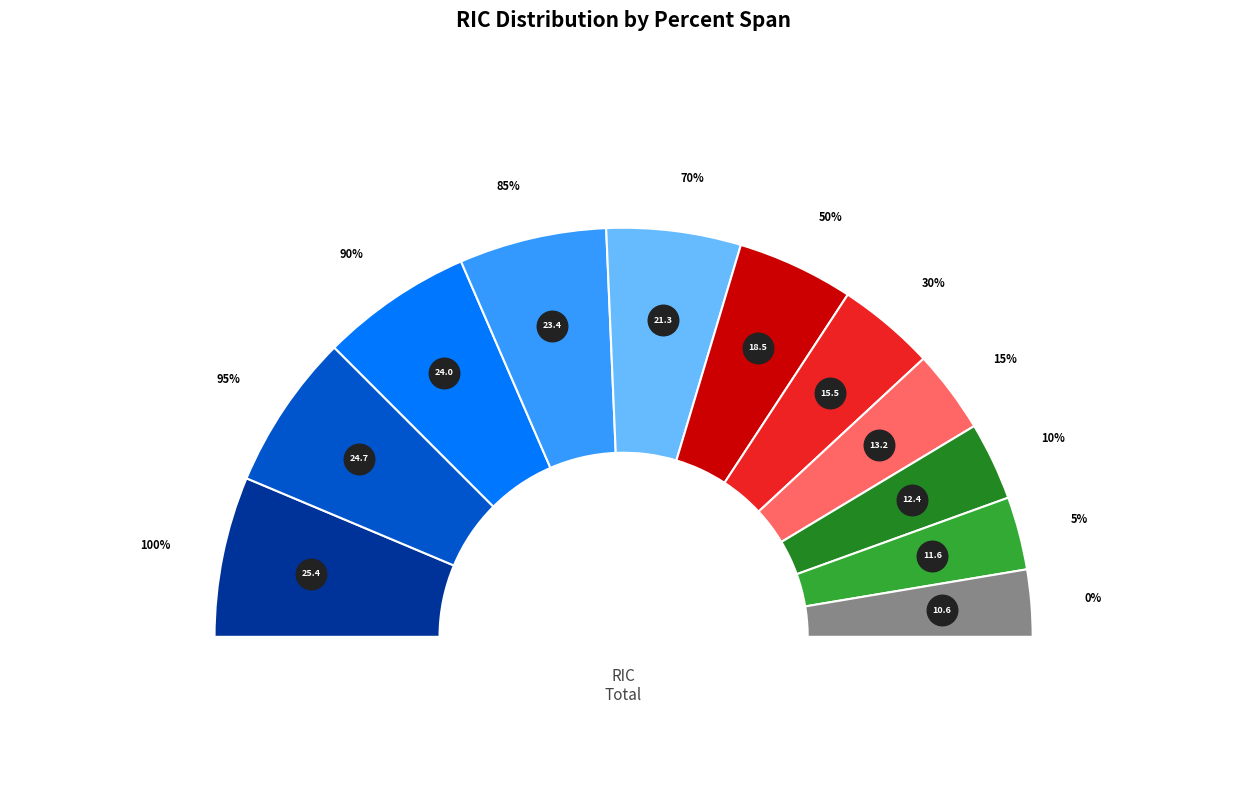

True or false: 15% accounts for 7% of the total.

True